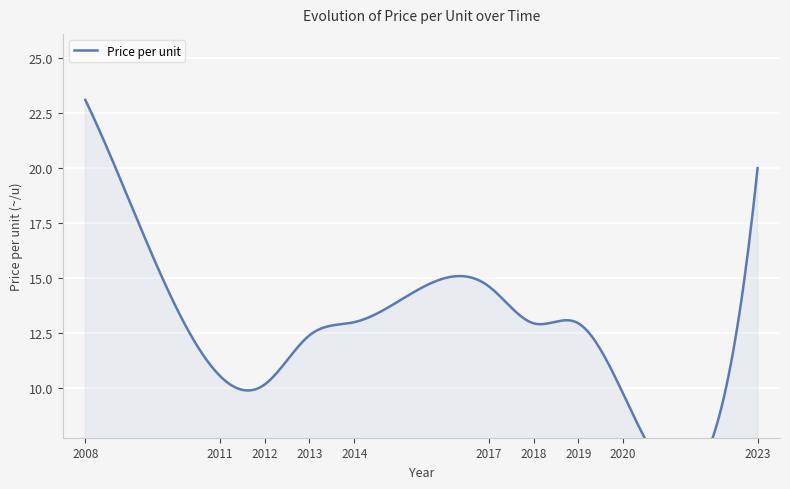

True or false: the data shows 8.0 at 2020.

False